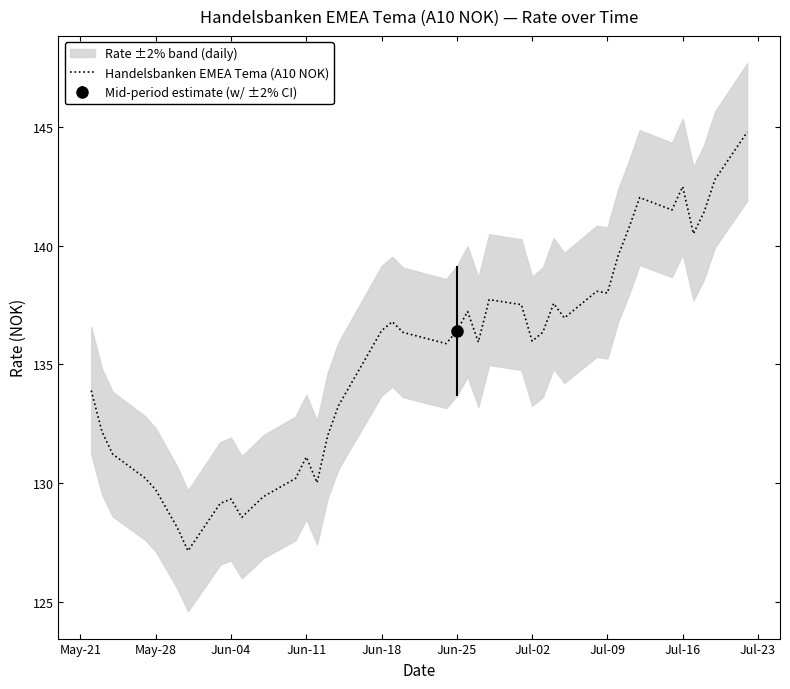

What is the highest value of the Handelsbanken EMEA Tema (A10 NOK) series?

144.8